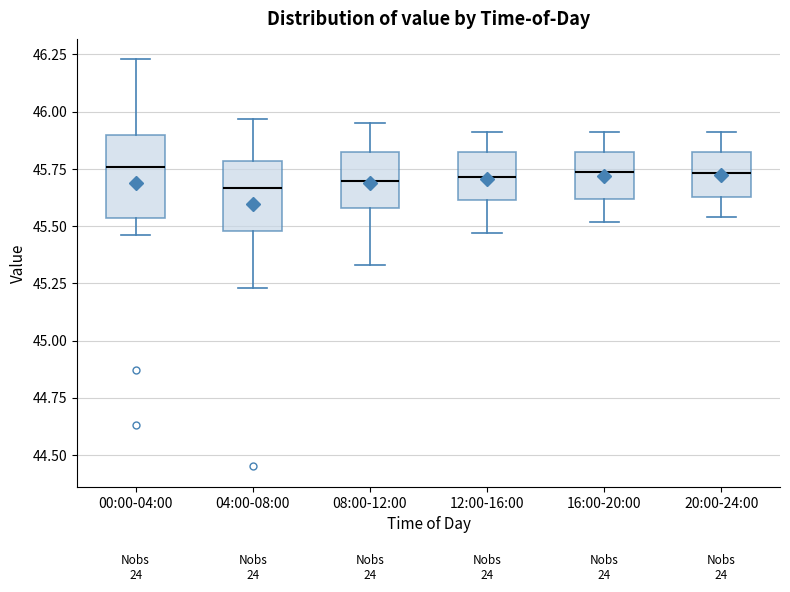

Comparing the boxes themselves (not the whiskers), which one is the tallest?

00:00-04:00